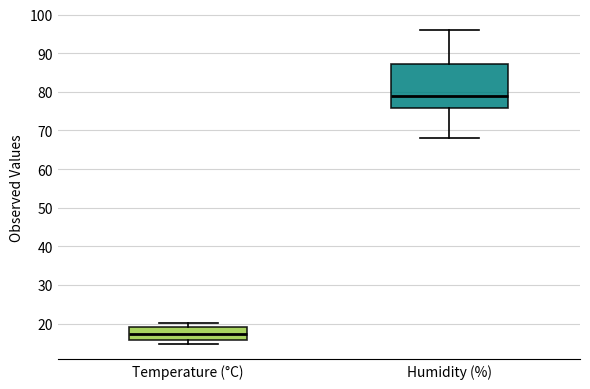

Reading left to right, transcribe this box plot: for each box, give where its median line is, the range the box spans, and where its two whiskers end, as read against the y-axis. The values are not printed on the chart, so give them approximately, as read against the axis.

Temperature (°C): median 17, box 16 to 19, whiskers 15 to 20
Humidity (%): median 79, box 76 to 87, whiskers 68 to 96